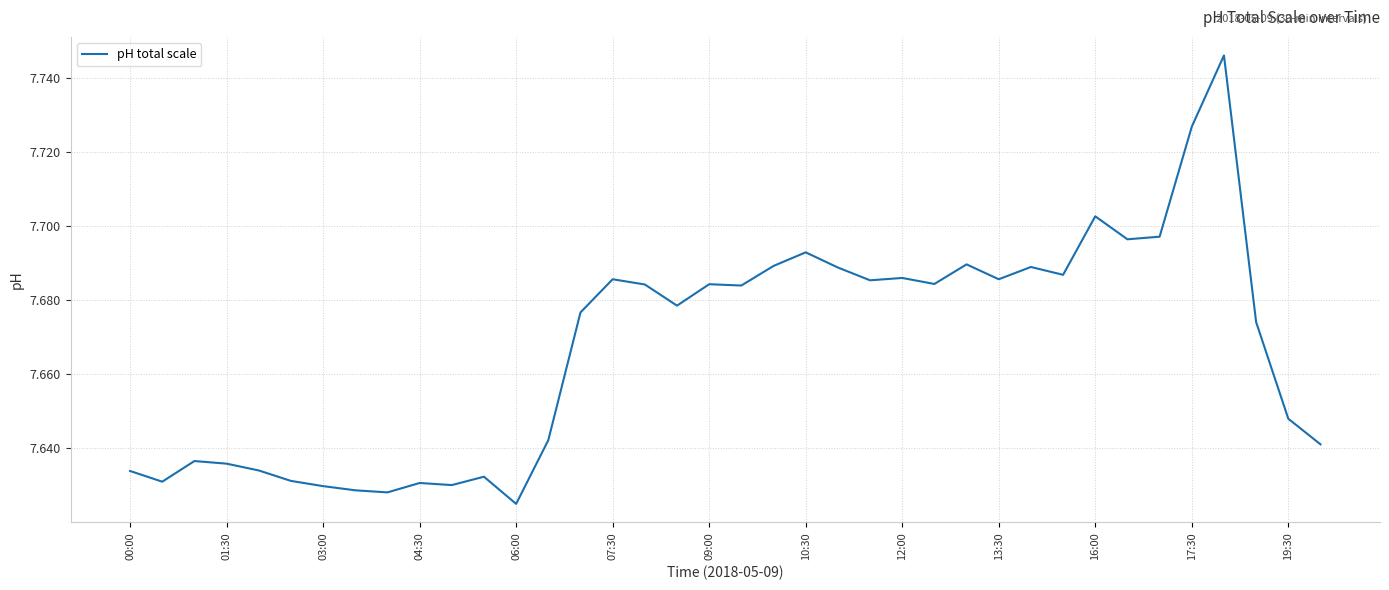

How many points are lower than both their immediate neighbors (excluding endpoints)?

11